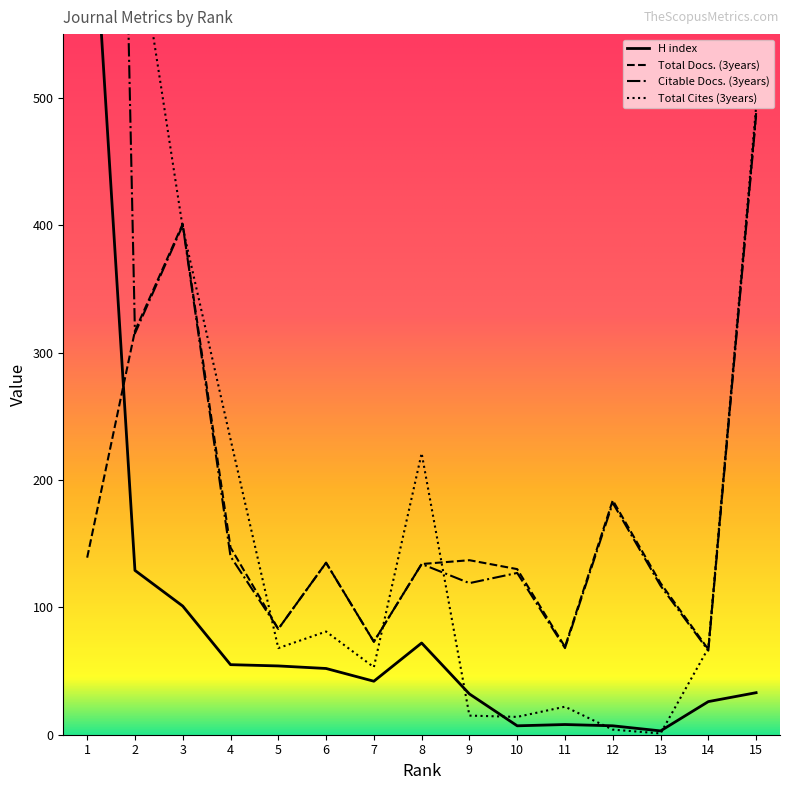

In H index, how many points are lower than both neighbors (excluding endpoints)?

3